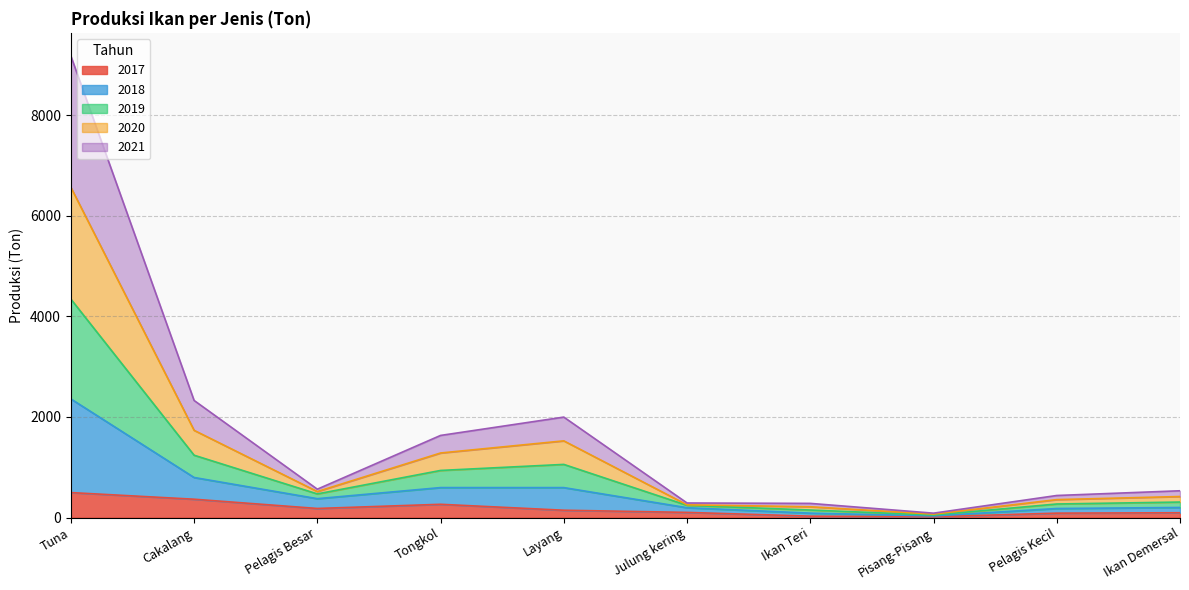

What is the label of the 7th point from the left?

Ikan Teri